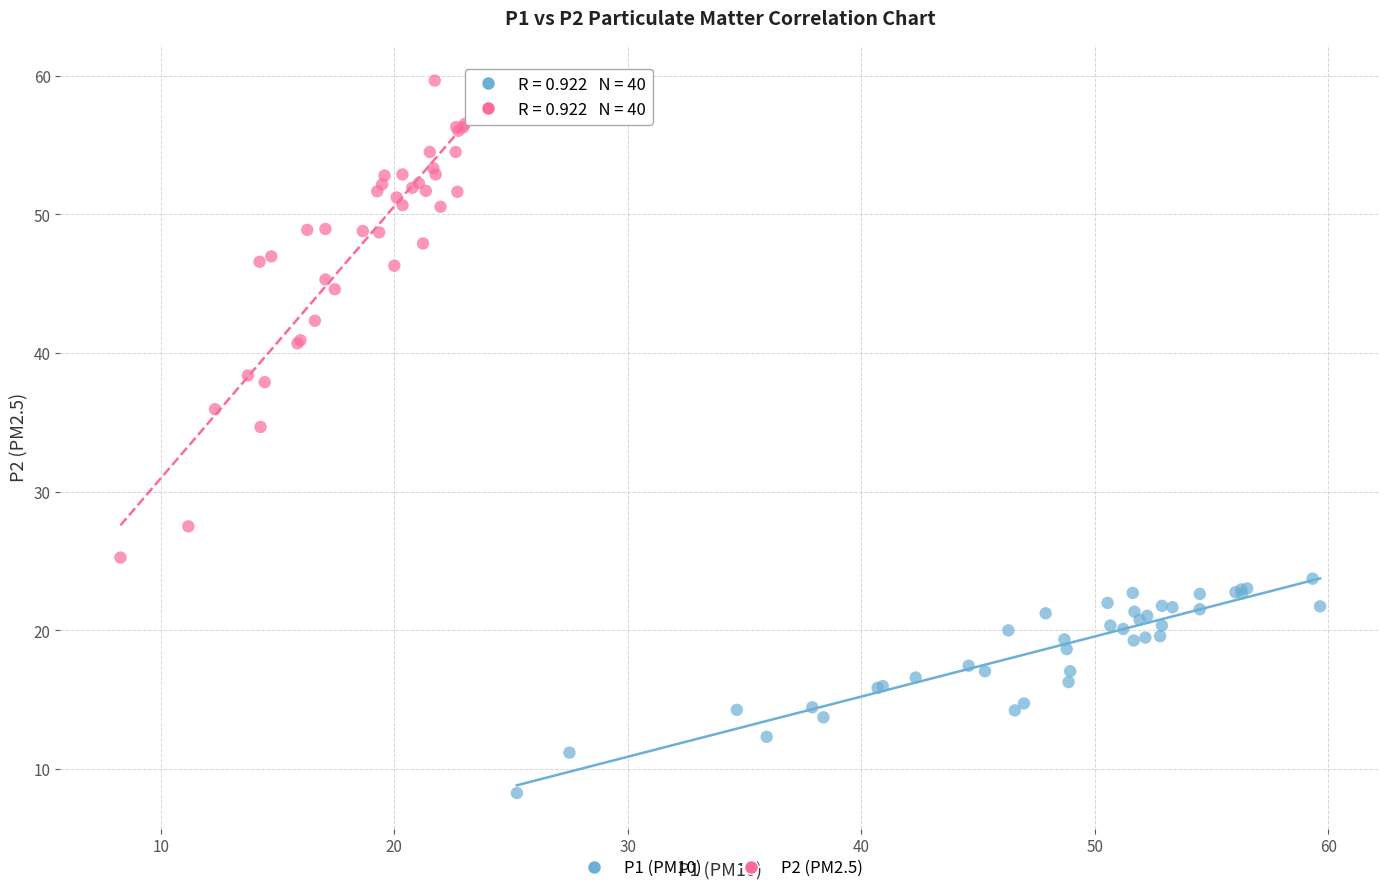

Which series contains the lowest Y value?

P1 (PM10)